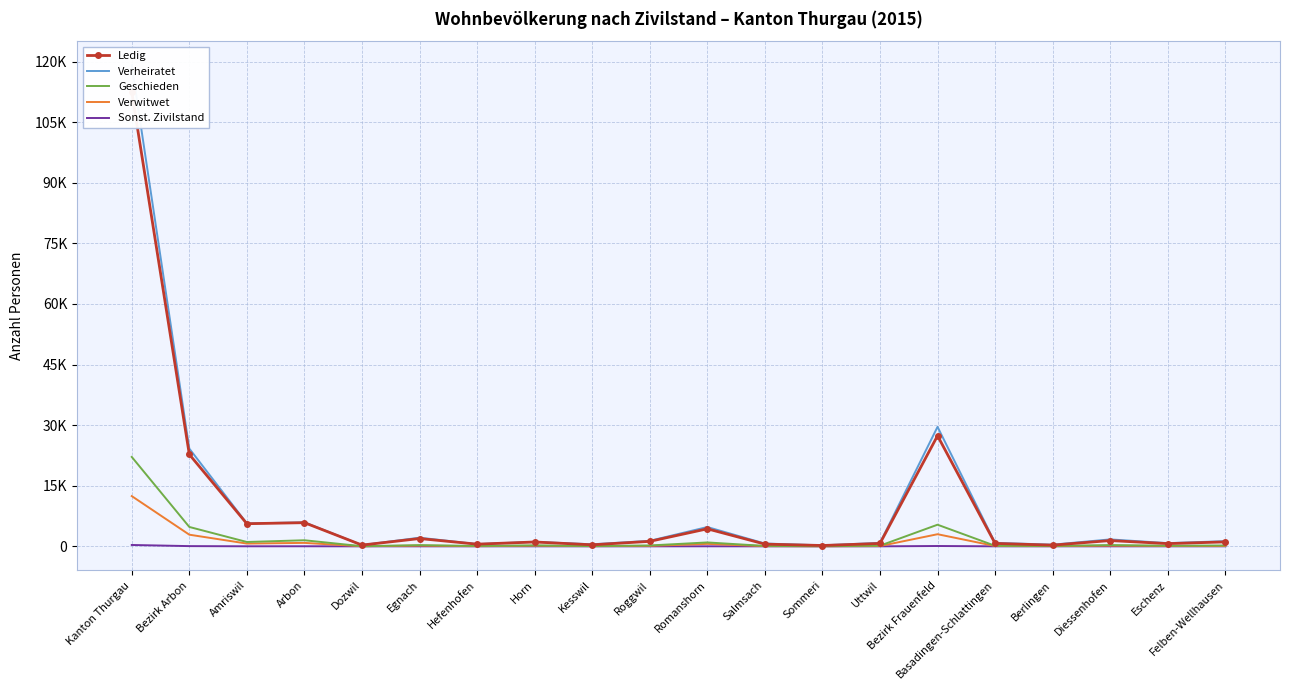

What is the label of the 10th point from the right?

Romanshorn